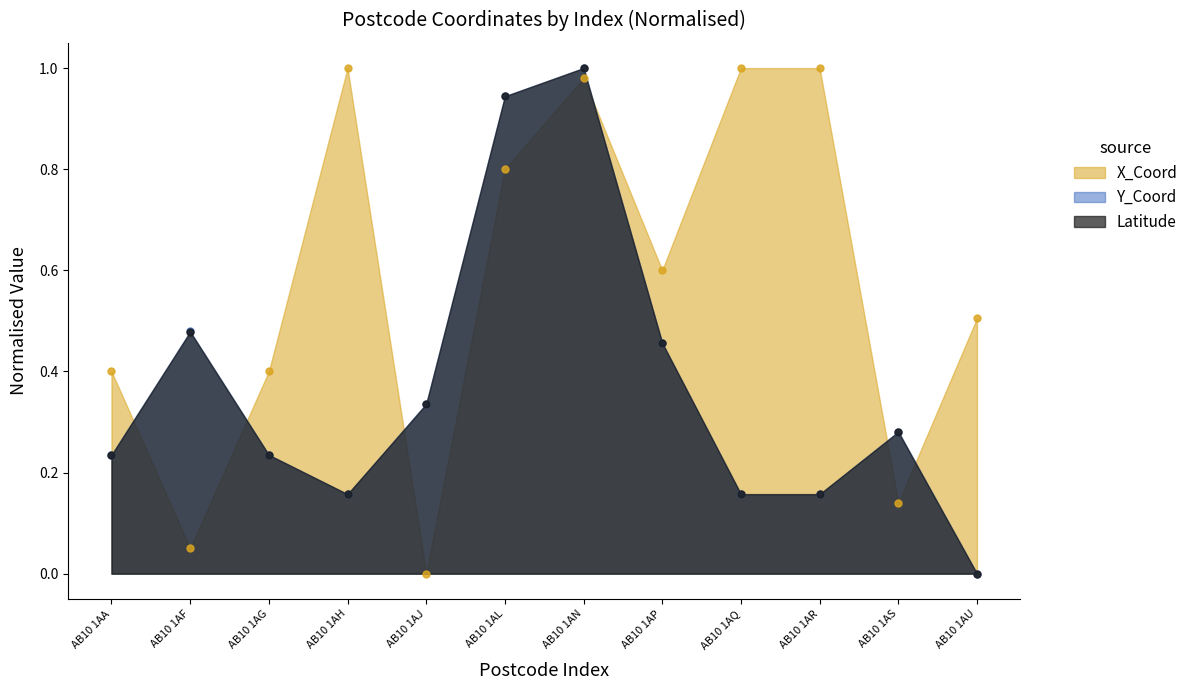

What is the total value across all series at AB10 1AU?

0.5